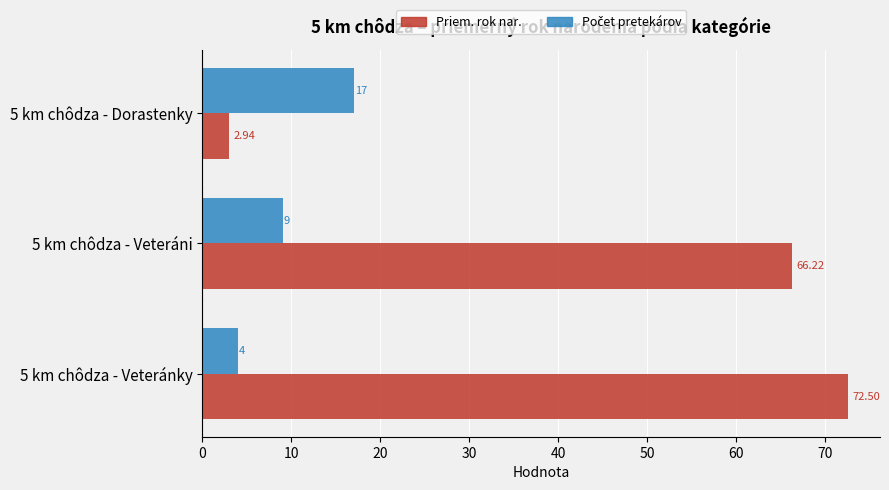

How many series are shown in this chart?

2